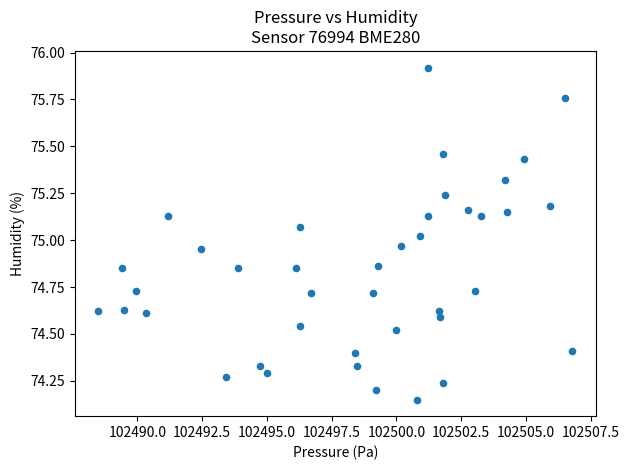

What is the range of X values (max minus min)?

18.3